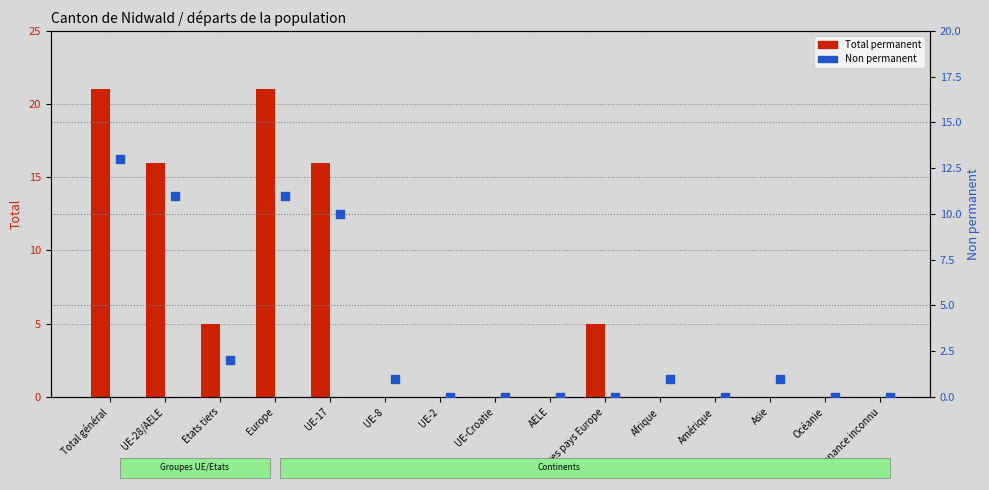

Which series contains the highest Y value?

Total permanent